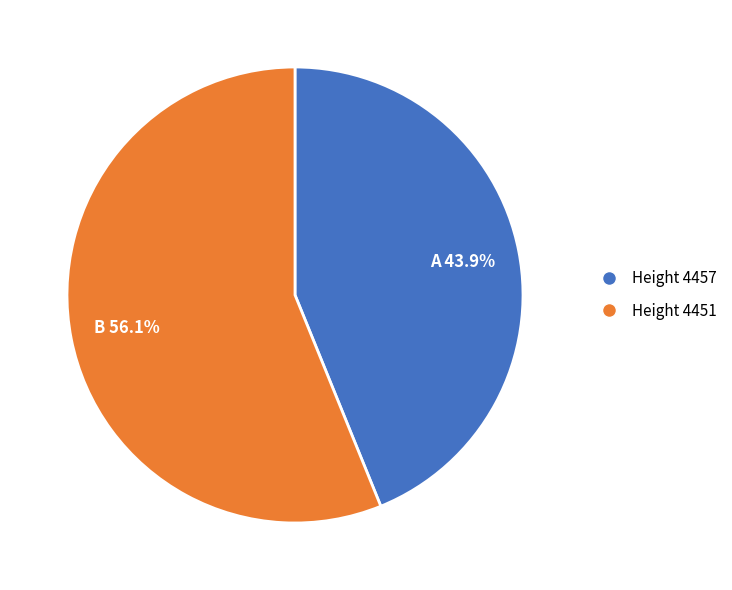

Between Height 4457 and Height 4451, which is larger?

Height 4451